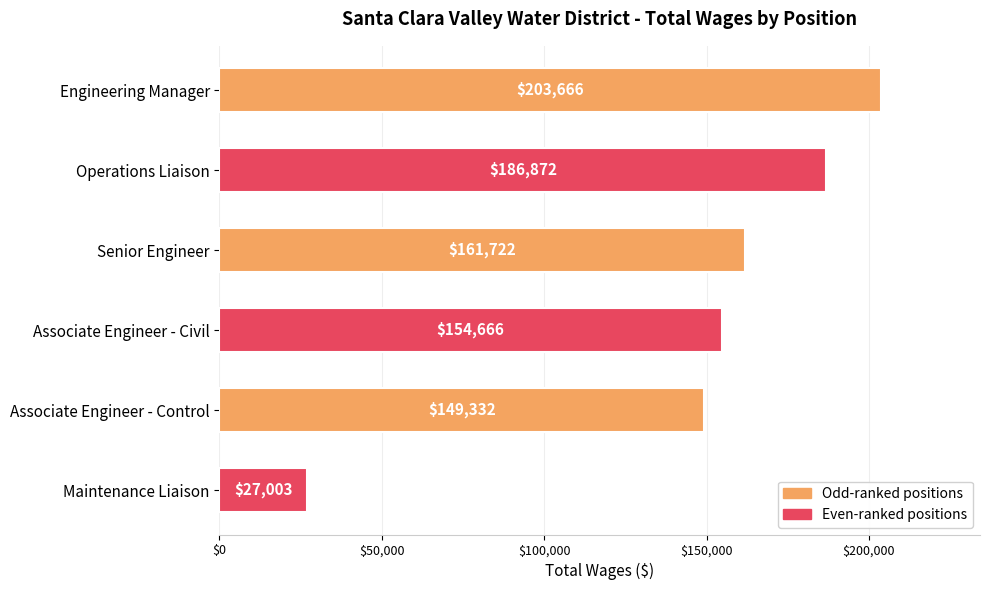

True or false: the data shows 149332 at Associate Engineer - Control.

True